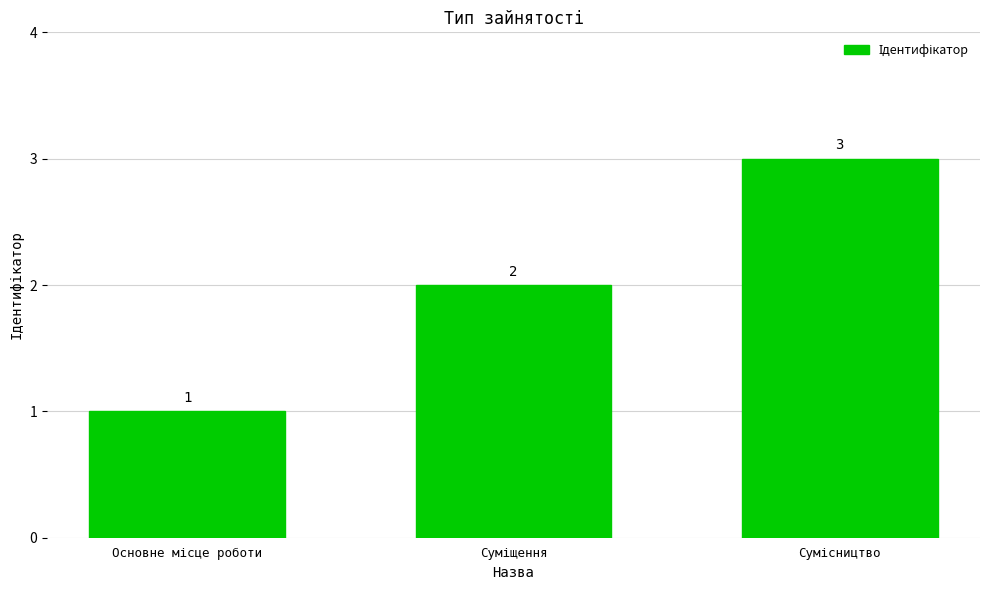

What is the greatest value displayed?

3